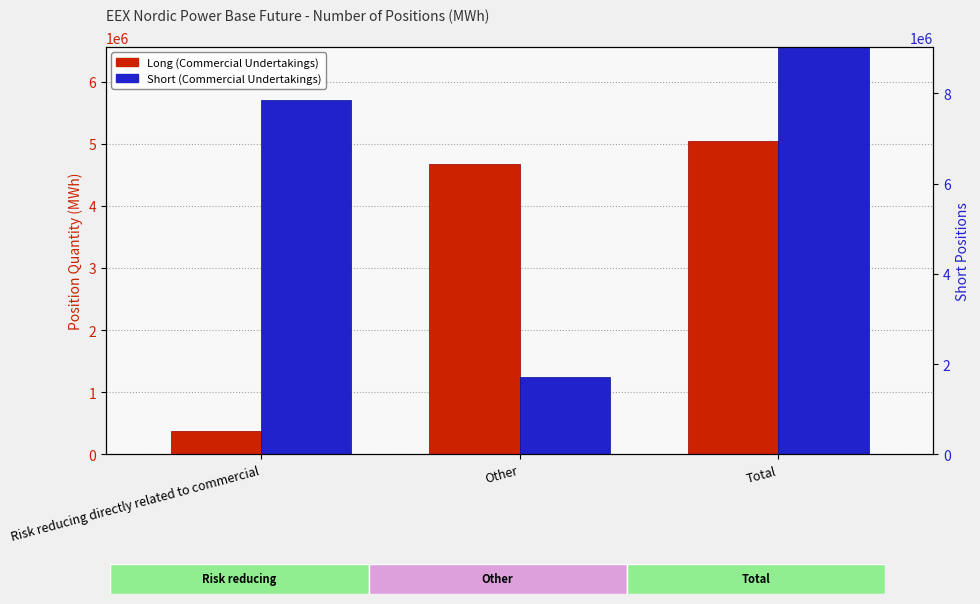

True or false: Long (Commercial Undertakings) has a value of 8171785 at Other.

False